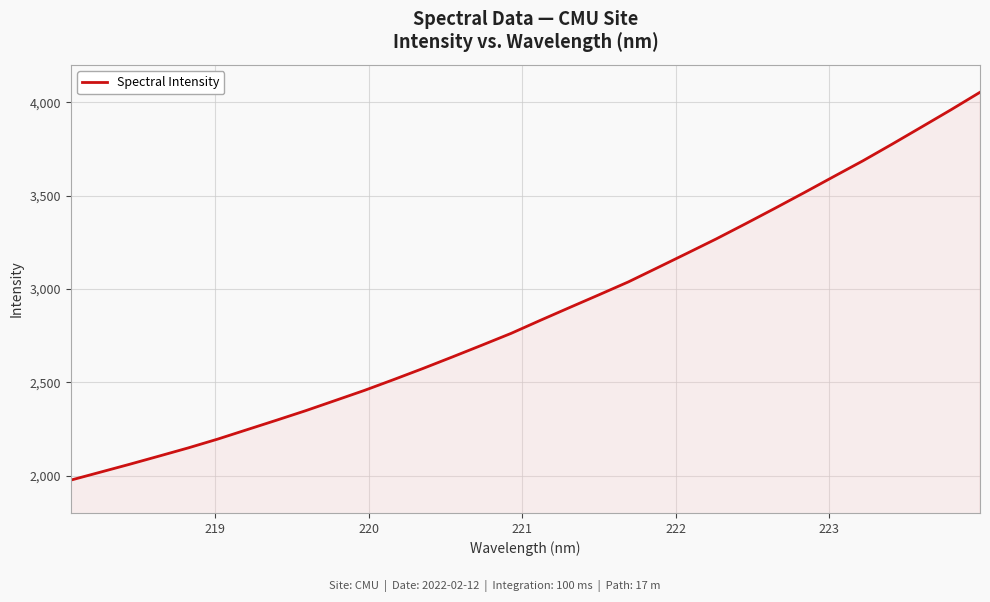

What is the minimum value shown in the chart?

1975.9